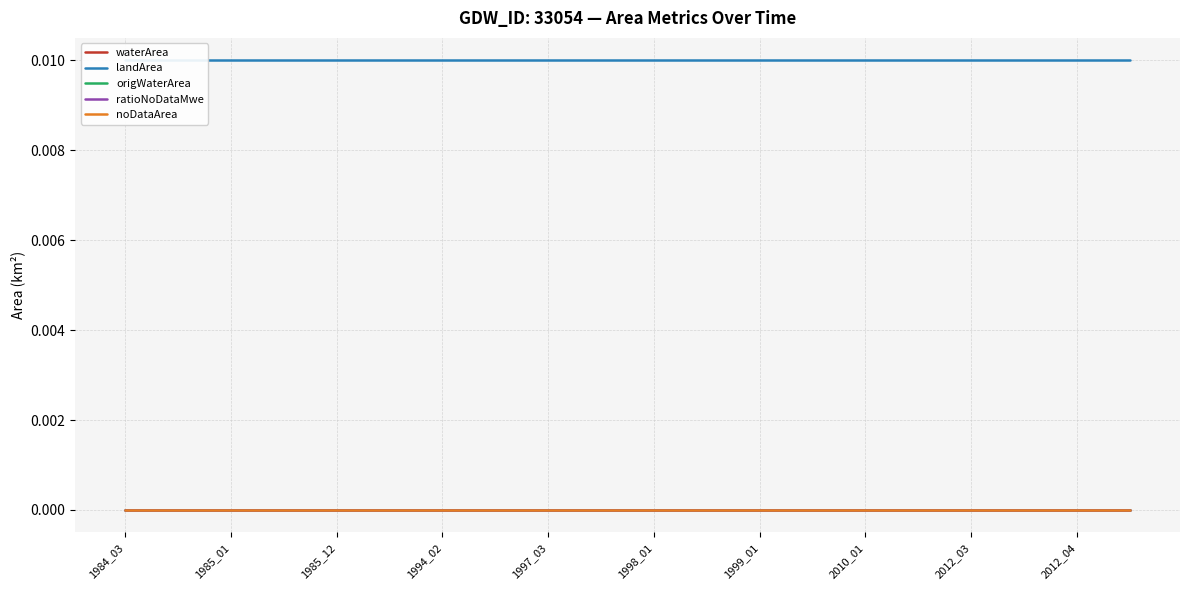

List the series in order of their peak value, lowest first.

waterArea, origWaterArea, ratioNoDataMwe, noDataArea, landArea